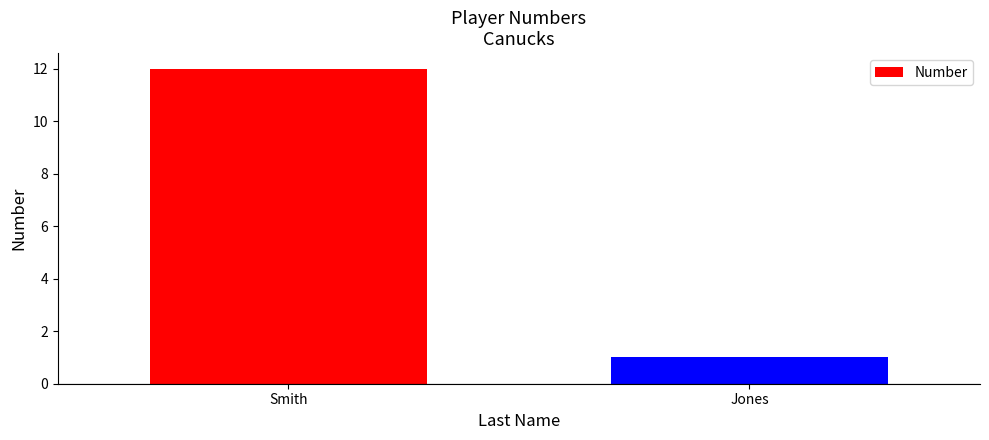

Reading left to right, list all the values displayed in this chart.

12	1